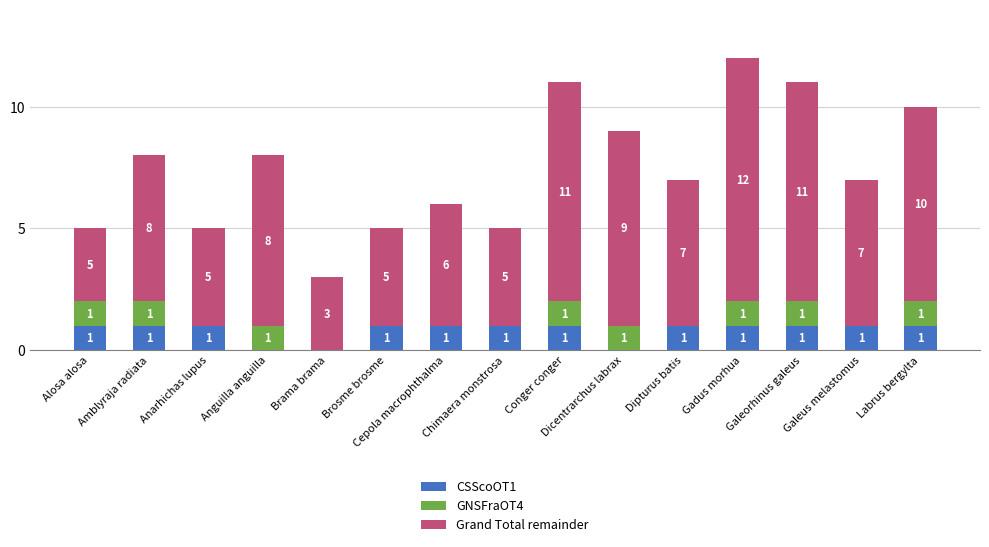

What is the total value across all series at Chimaera monstrosa?

5